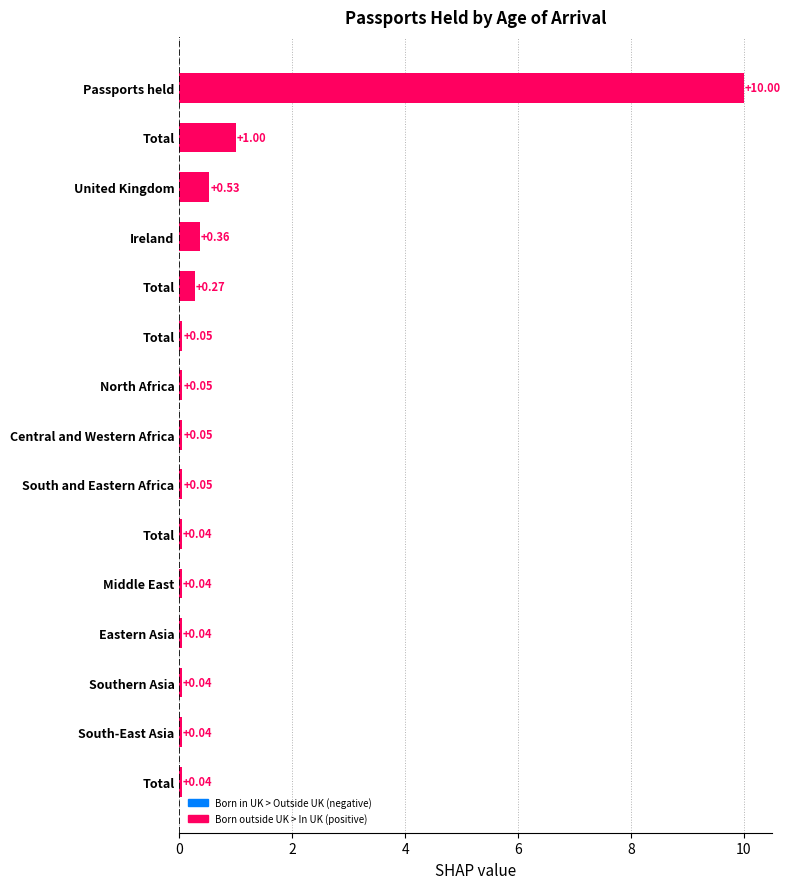

Are the bars grouped side by side (vs. stacked)?

No